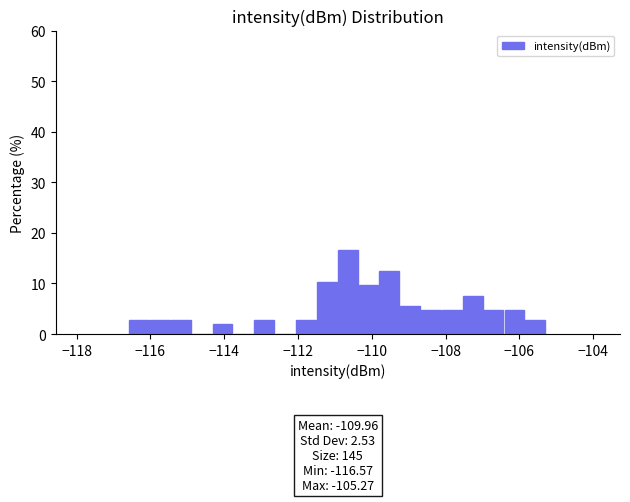

Read against the x-axis, roughly where is the centre of the tallest bar?

-110.6